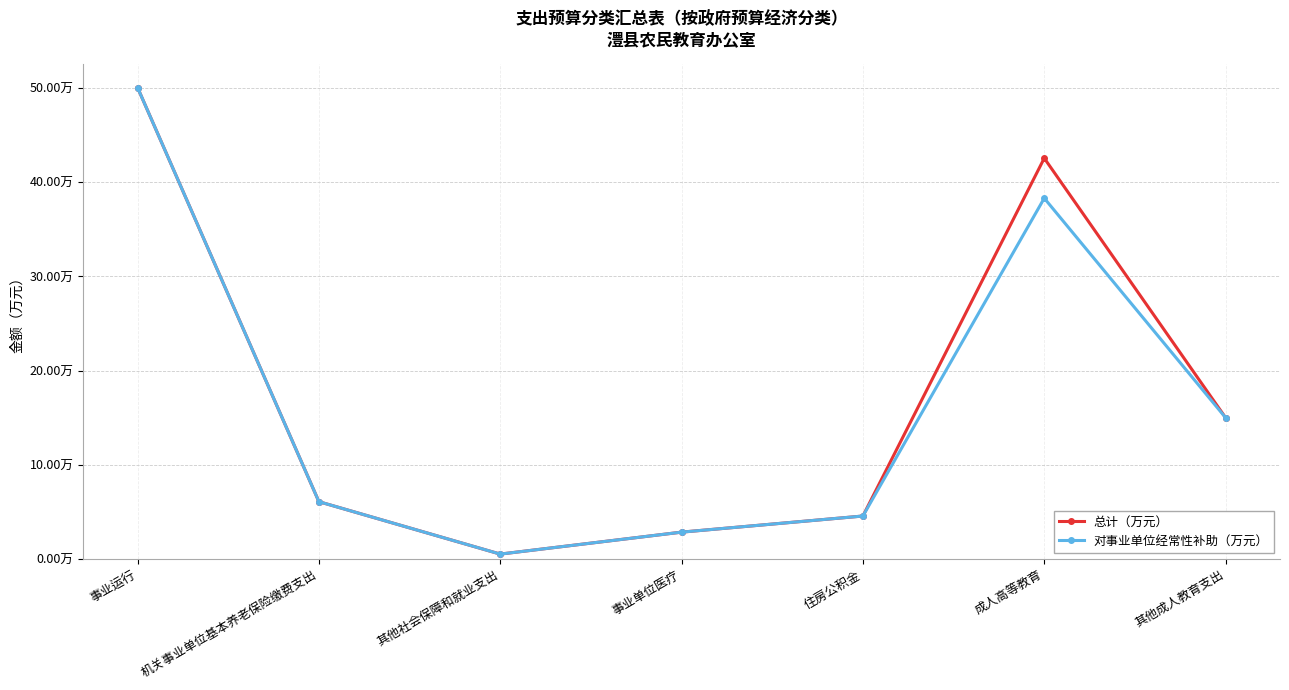

What are all the series names shown in the legend?

总计（万元）, 对事业单位经常性补助（万元）